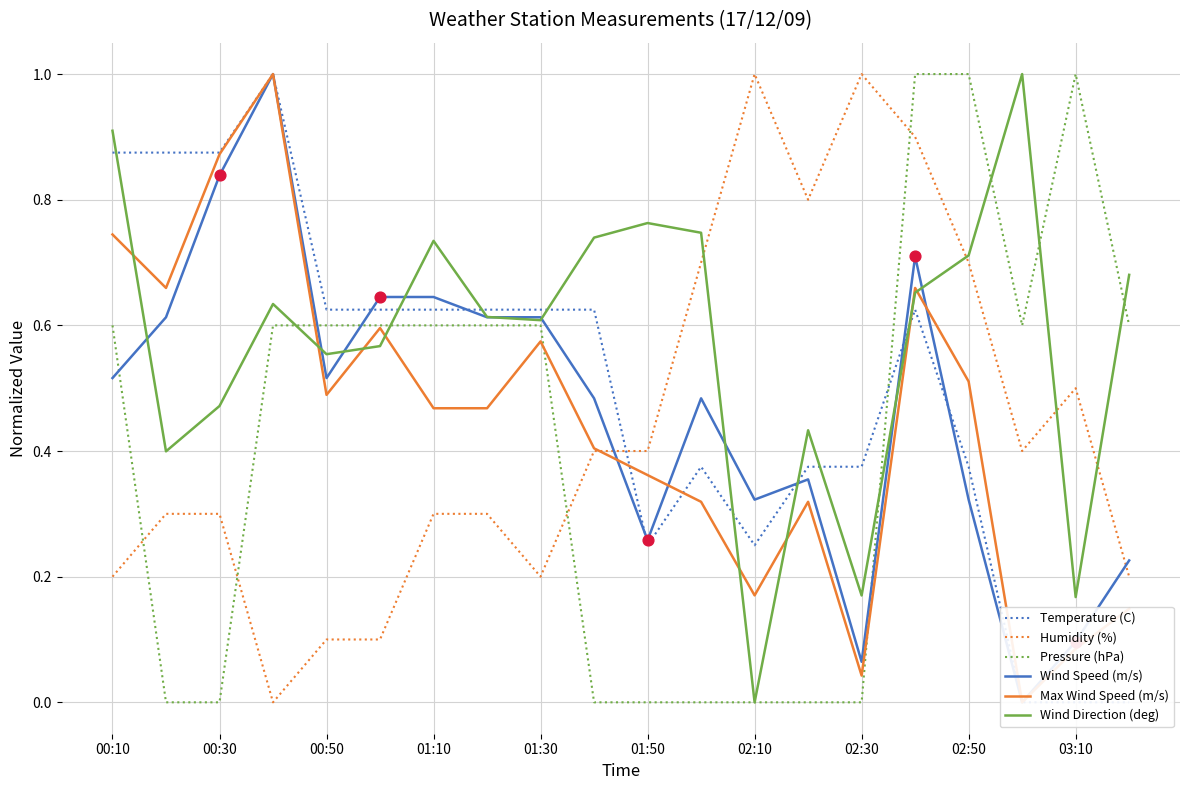

Is the value of Pressure (hPa) at 17 greater than the value of Temperature (C) at 17?

Yes